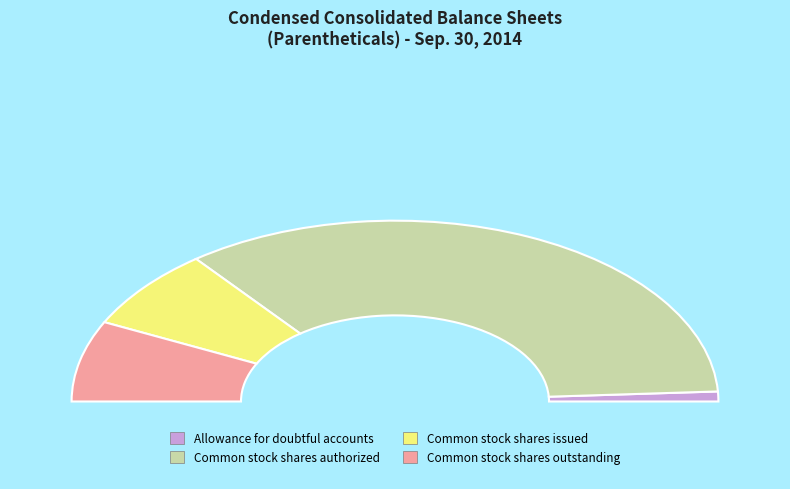

To the nearest percent, what is the combined percentage of Common stock shares issued and Allowance for doubtful accounts?

16%